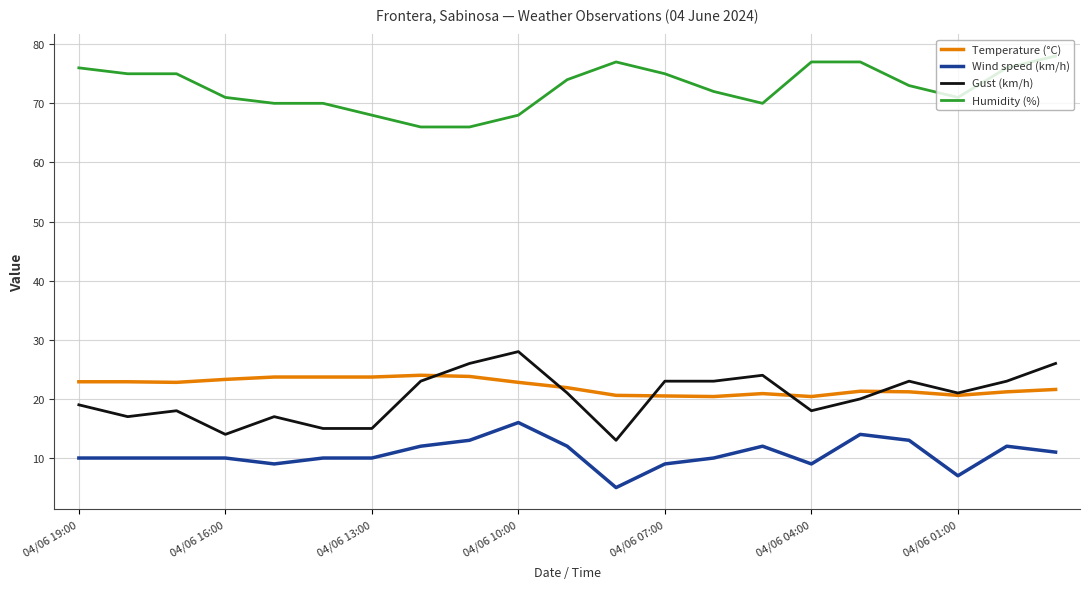

Which series has the largest total across all categories?

Humidity (%)